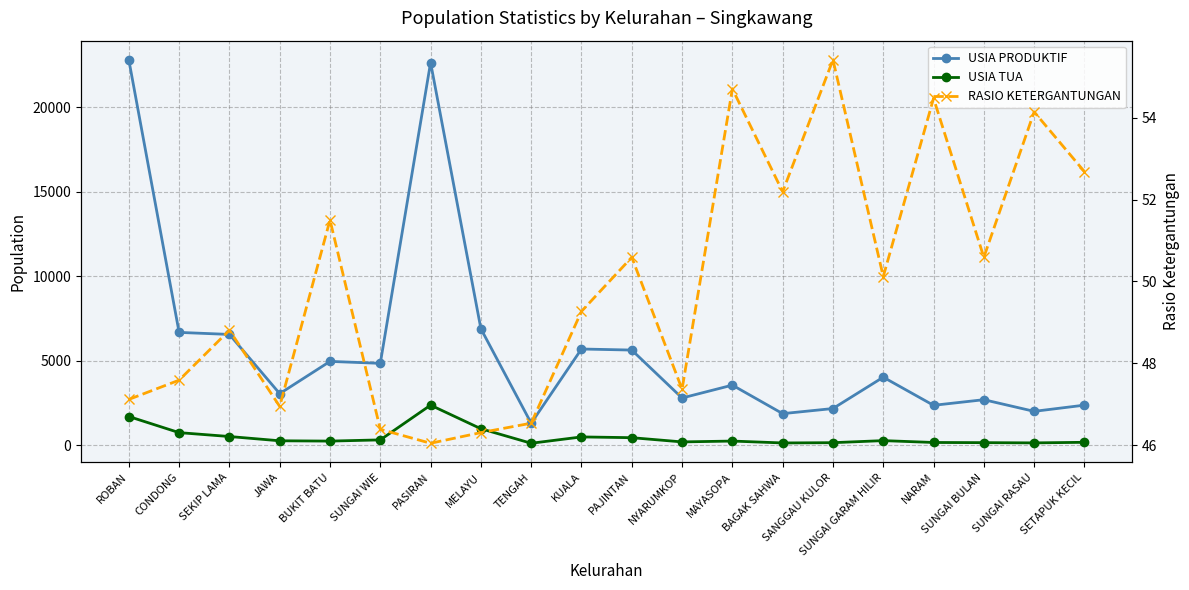

What is the sum of all USIA TUA values?

9783.0